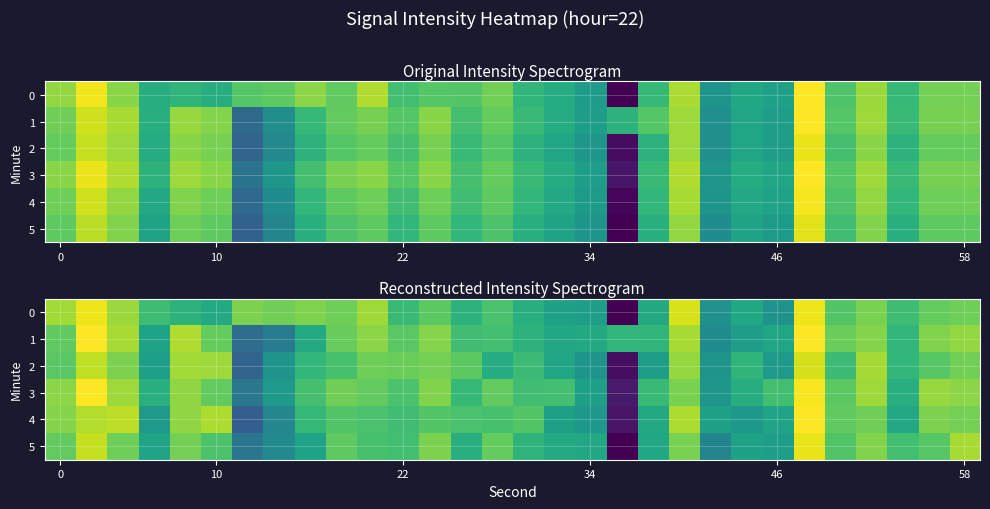

What is the difference between the row_2 values at 19 and 17?

1.5